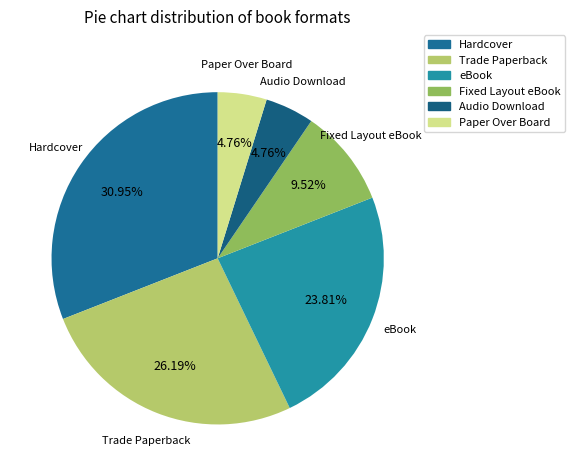

What percentage is the Trade Paperback slice, to the nearest percent?

26%